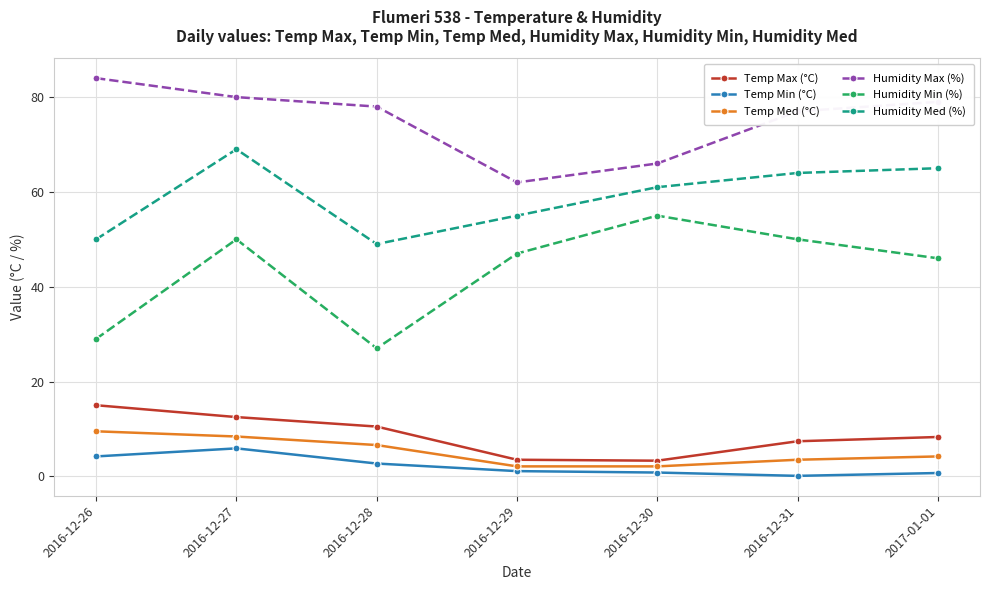

What is the sum of the Humidity Med (%) values at 2016-12-28 and 2016-12-26?

99.0